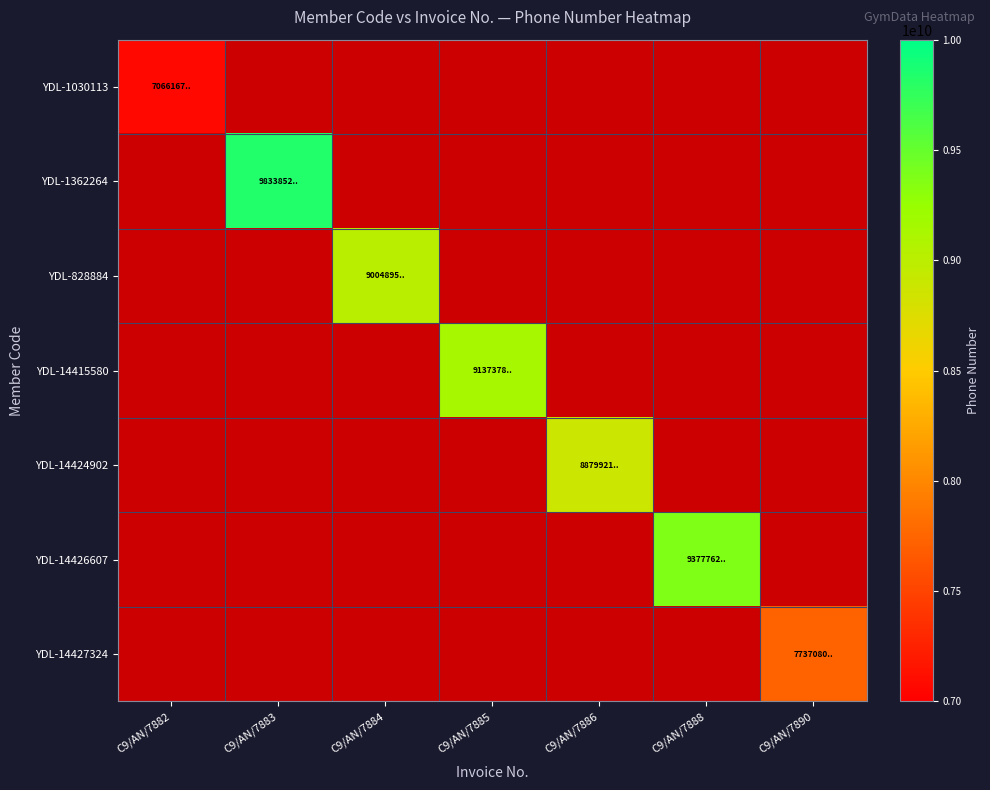

Between C9/AN/7888 and C9/AN/7886, which is larger?

C9/AN/7886